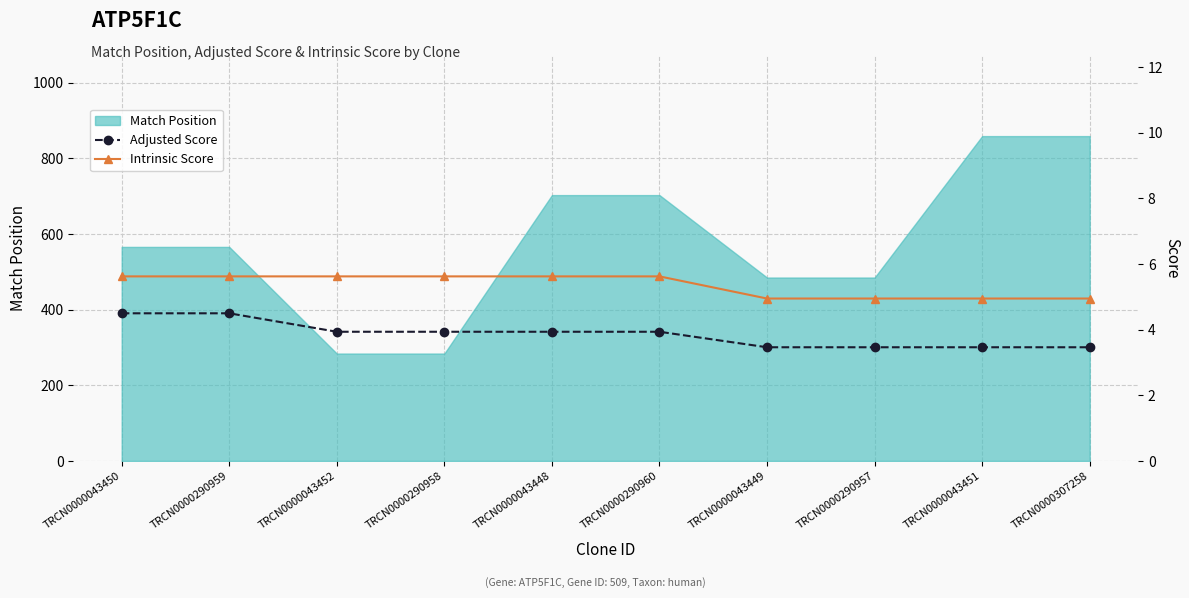

The value of Match Position at TRCN0000307258 is 471. True or false?

False